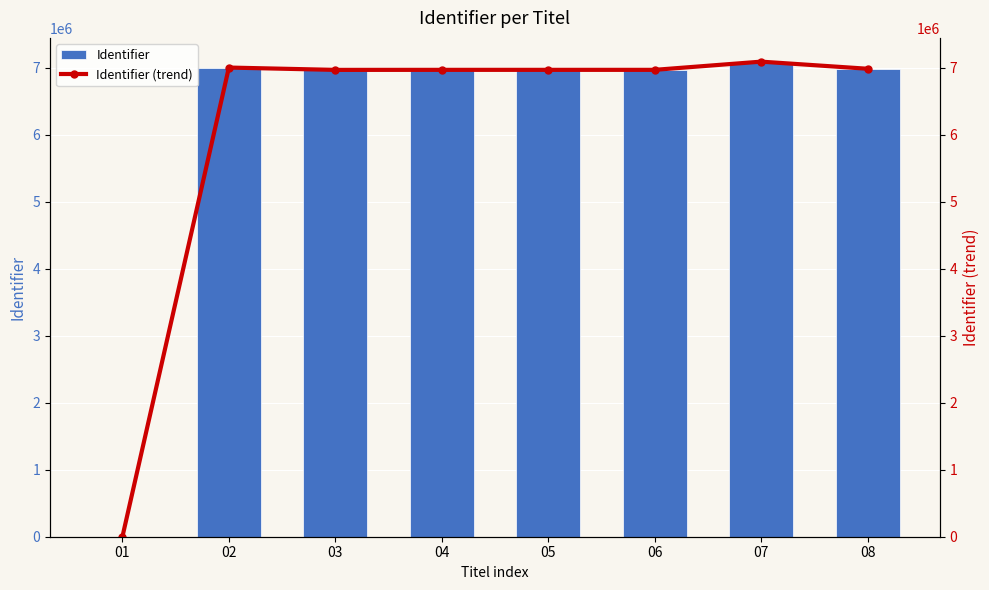

Is it true that Identifier equals 4353917 at 05?

False